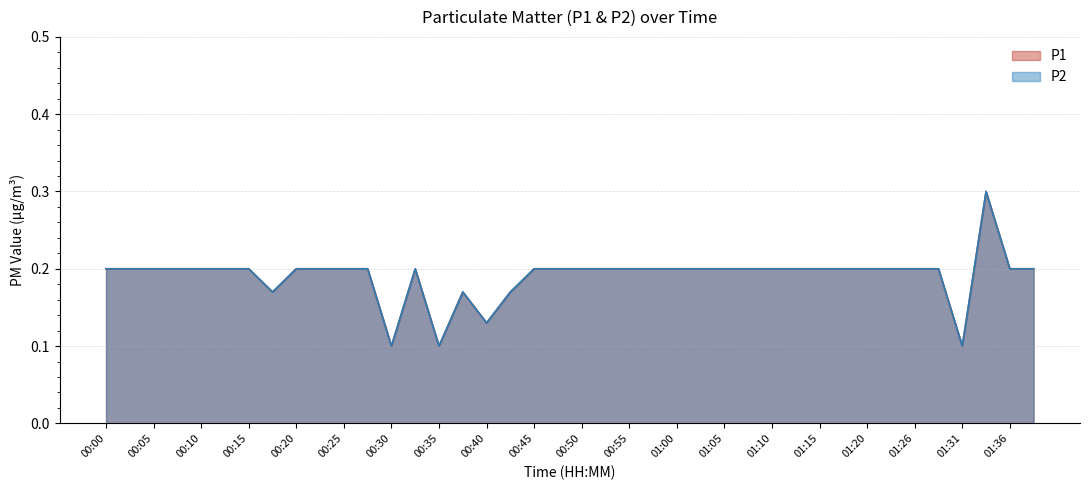

Which category has the lowest value across all series?

00:30